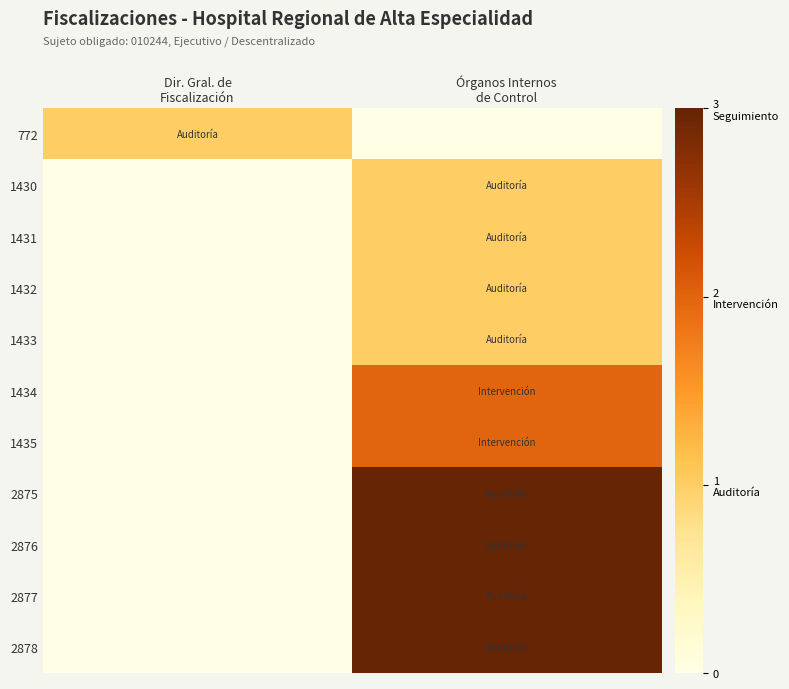

Which has a higher value, Dir. Gral. de
Fiscalización or Órganos Internos
de Control?

Dir. Gral. de
Fiscalización